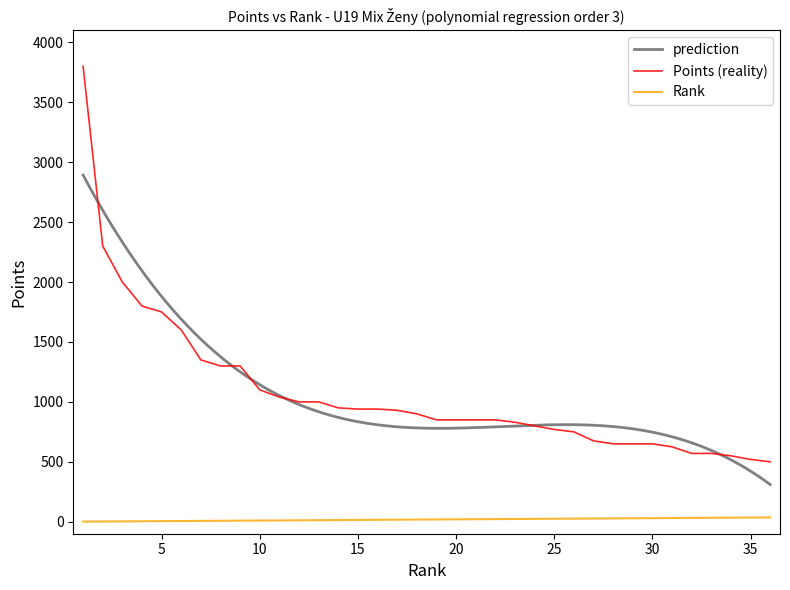

How many values in the Points series are below 900?

18